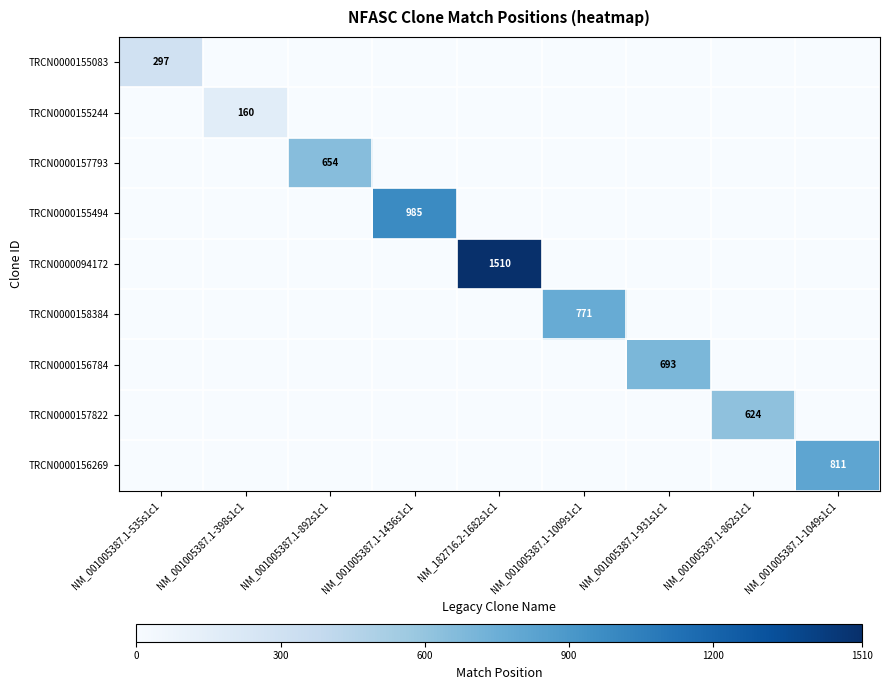

What is the approximate value of TRCN0000156784 at NM_001005387.1-931s1c1?

693